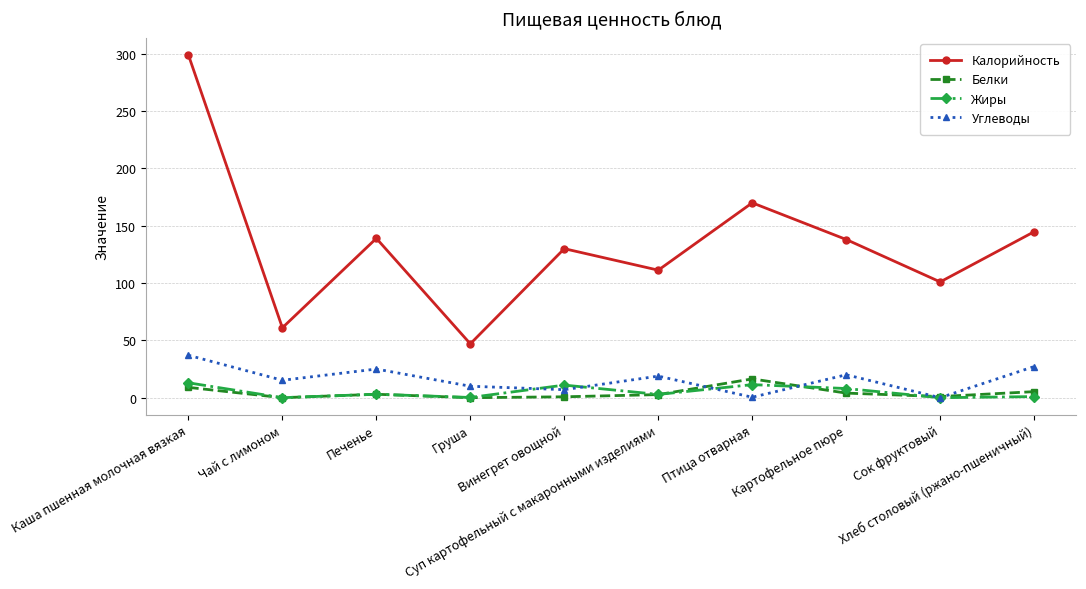

What is the label of the 1st point from the left?

Каша пшенная молочная вязкая